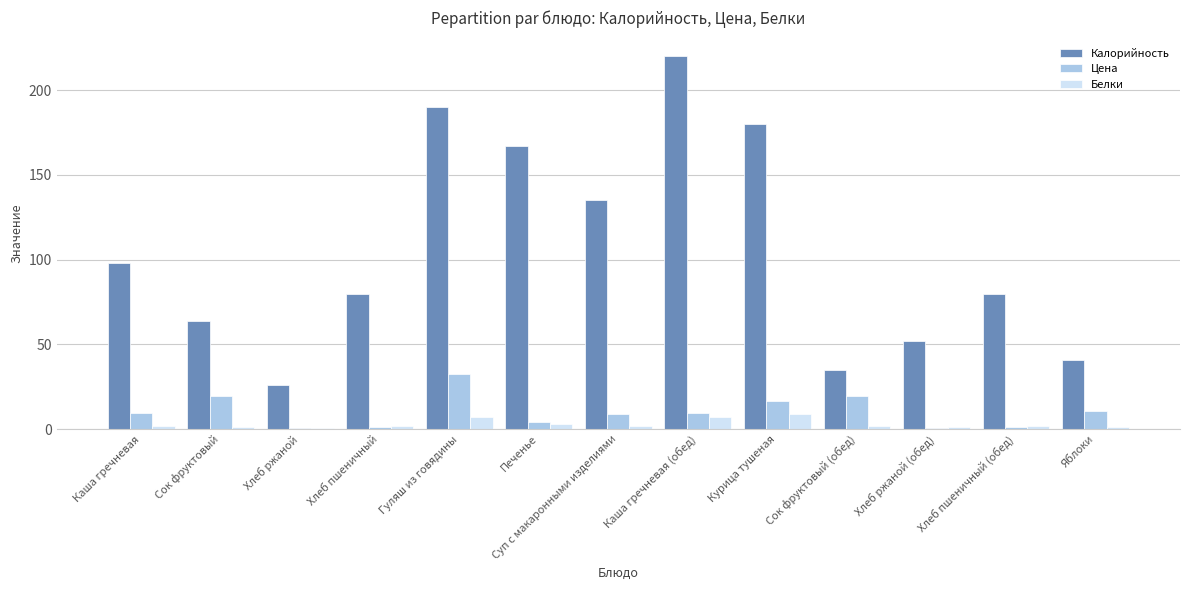

What is the highest value of the Калорийность series?

220.0